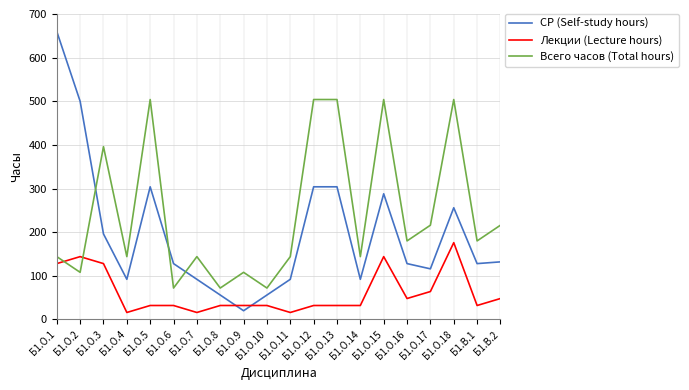

Does the chart display data point markers on the line(s)?

No